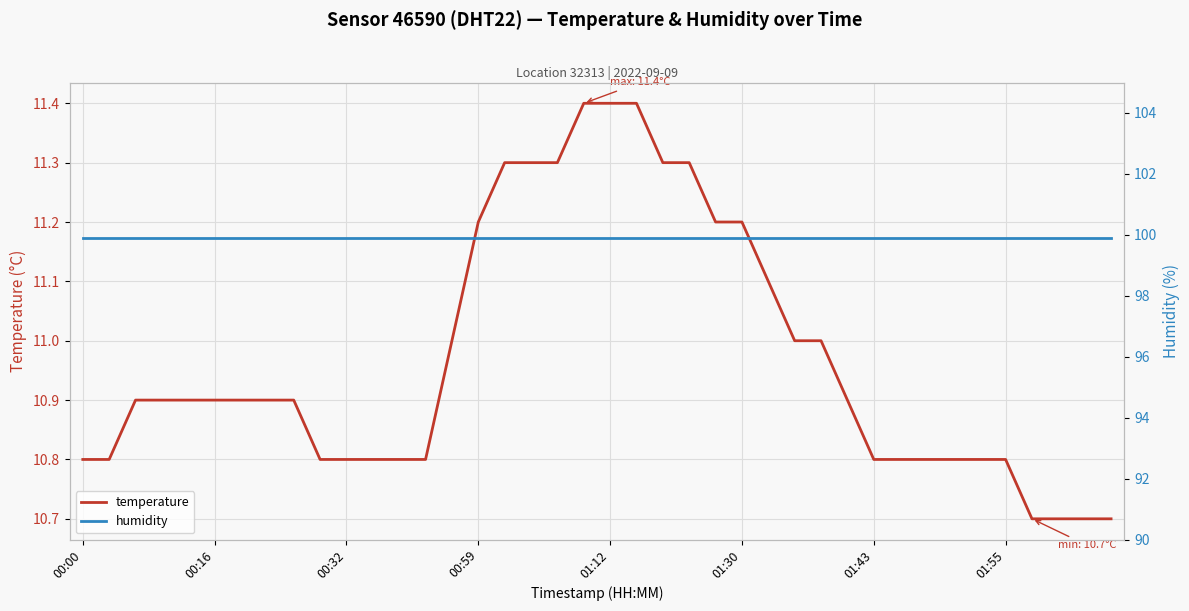

Is it true that temperature equals 10.8 at 00:00?

True